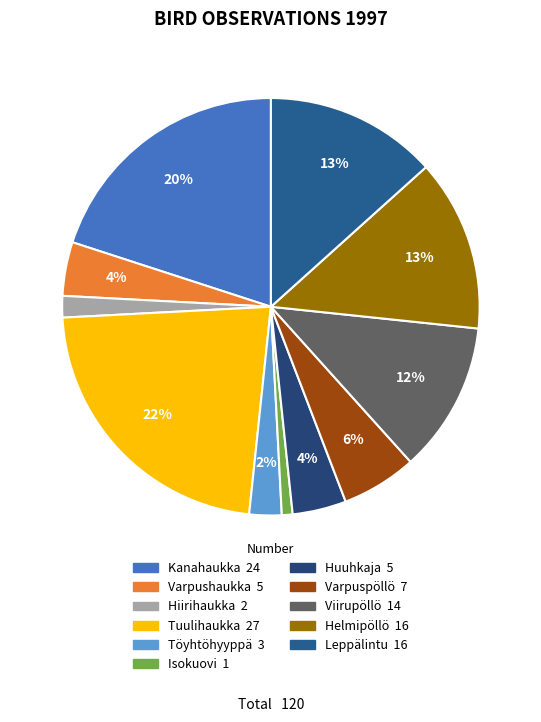

How many segments does this pie chart have?

11